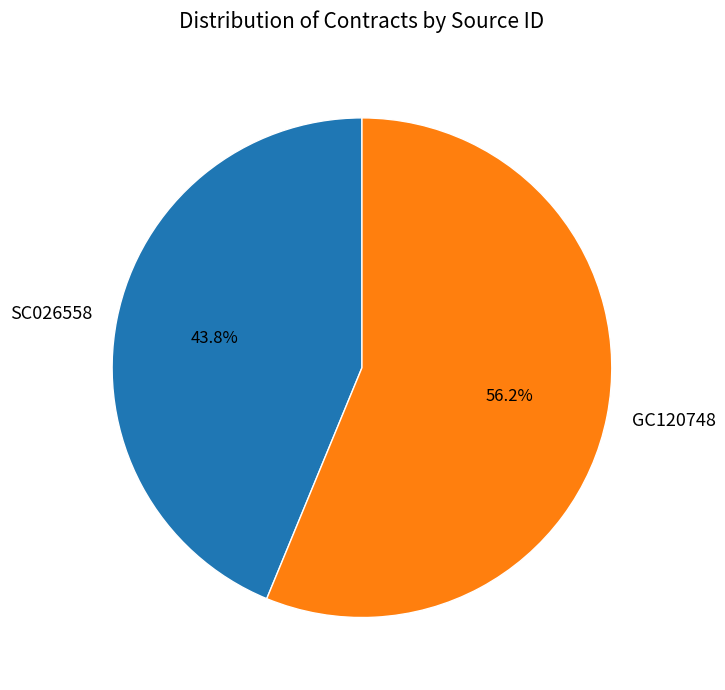

Count the number of slices in the pie.

2